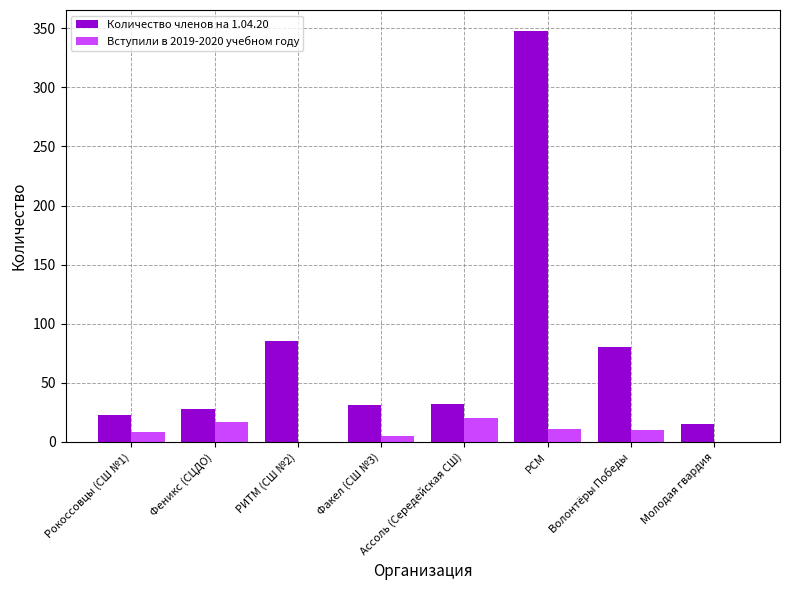

How many groups of bars are there?

8